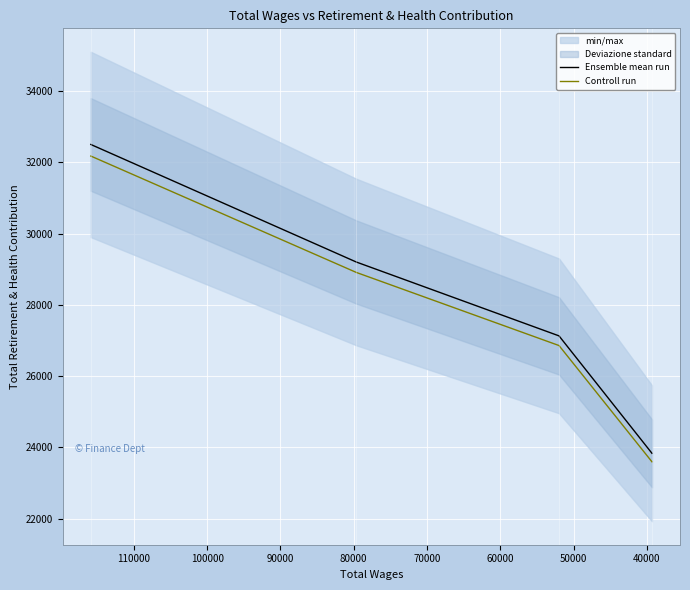

True or false: Ensemble mean run and Controll run intersect in this chart.

False